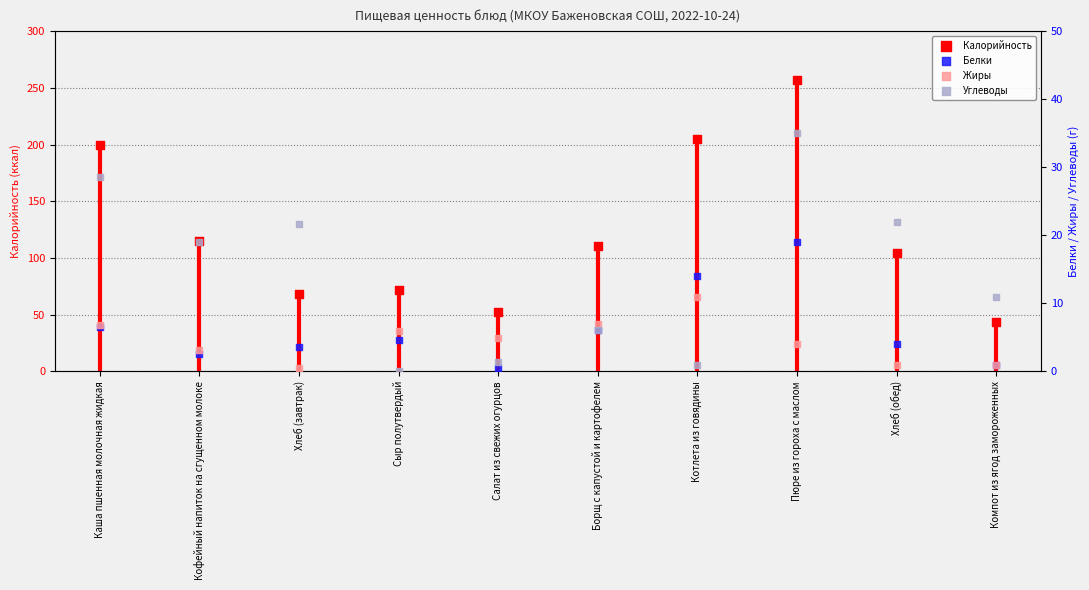

At how many categories does at least one series exceed 160?

3